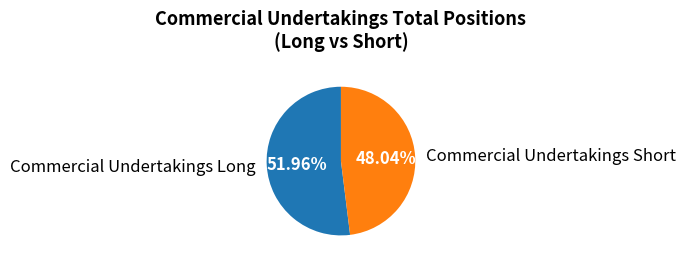

Which category has the smallest portion of the pie?

Commercial Undertakings Short